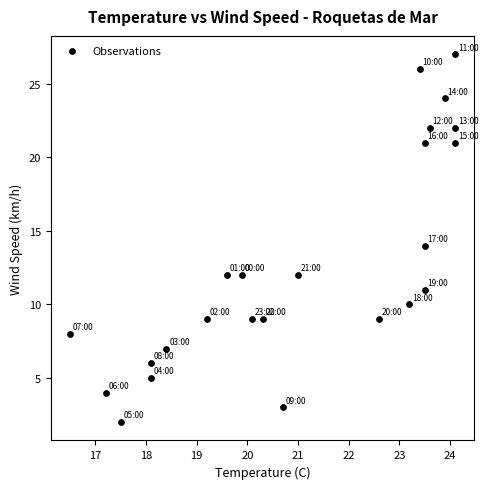

What is the range of Y values (max minus min)?

25